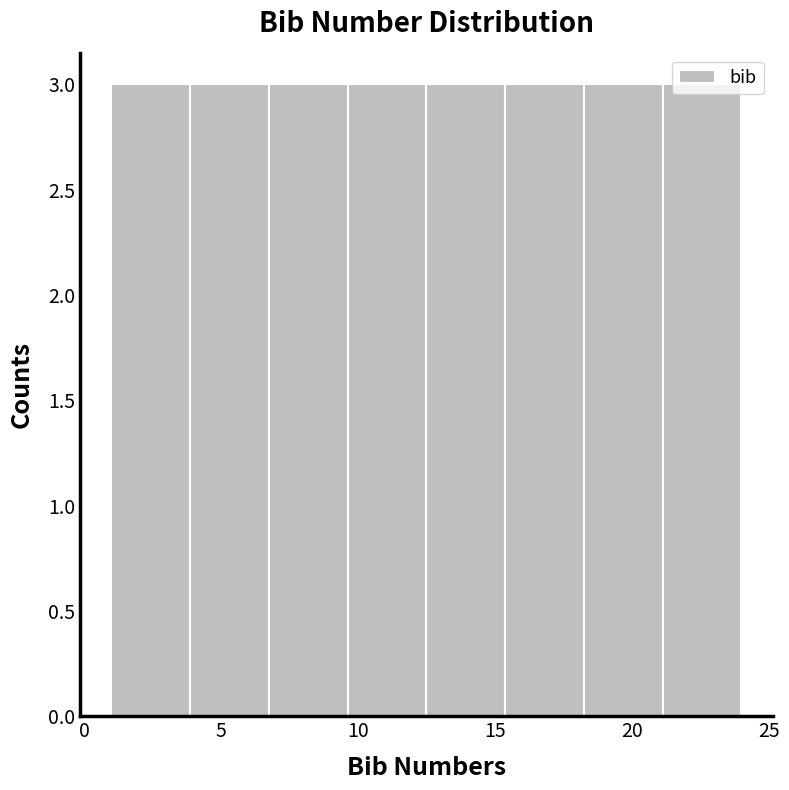

Reading left to right, transcribe this chart: for each bar, give the range it covers on the x-axis and its height. Neither the bar edges nor the heights are printed on the chart, so give them approximately, as read against the axes.

1.0 to 4.0: 3
4.0 to 7.0: 3
7.0 to 9.5: 3
9.5 to 12.5: 3
12.5 to 15.5: 3
15.5 to 18.5: 3
18.5 to 21.0: 3
21.0 to 24.0: 3